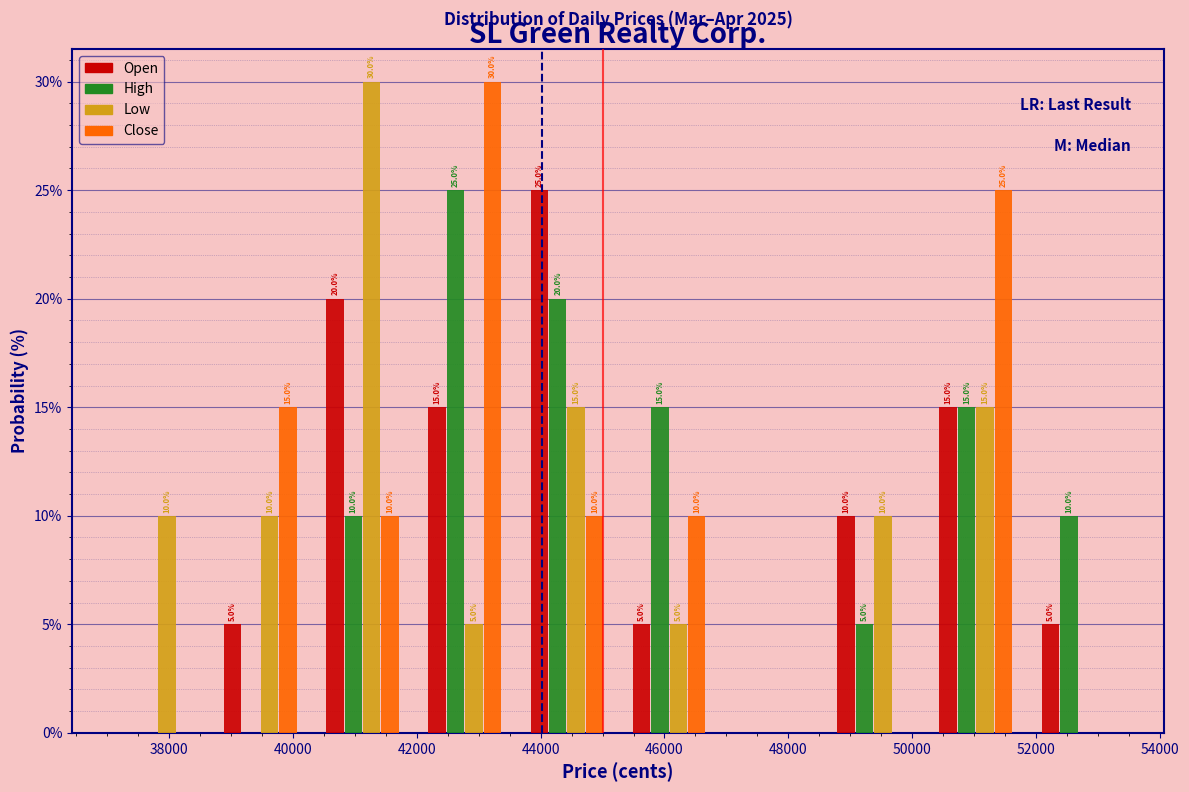

In the Low series, which range on the x-axis has the tallest bar?

40300 to 41950